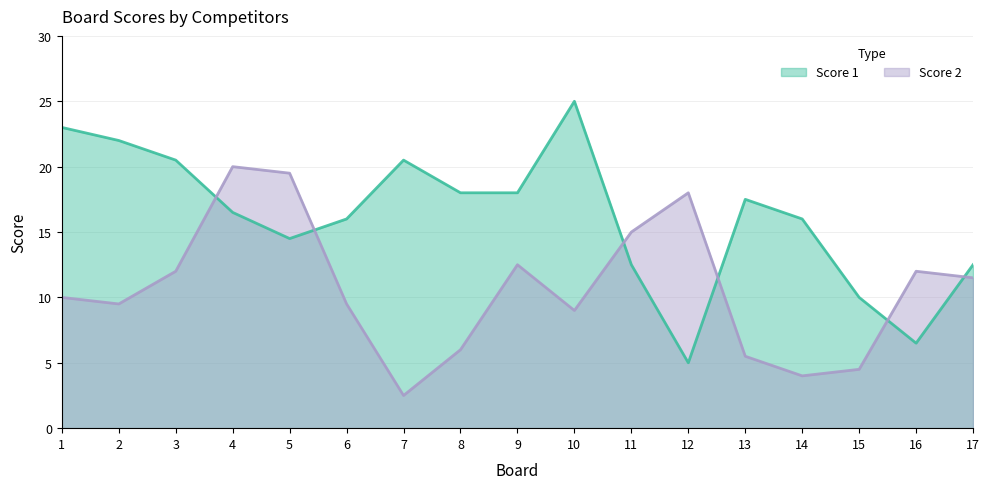

Which series changed the most between 2 and 16?

Score 1